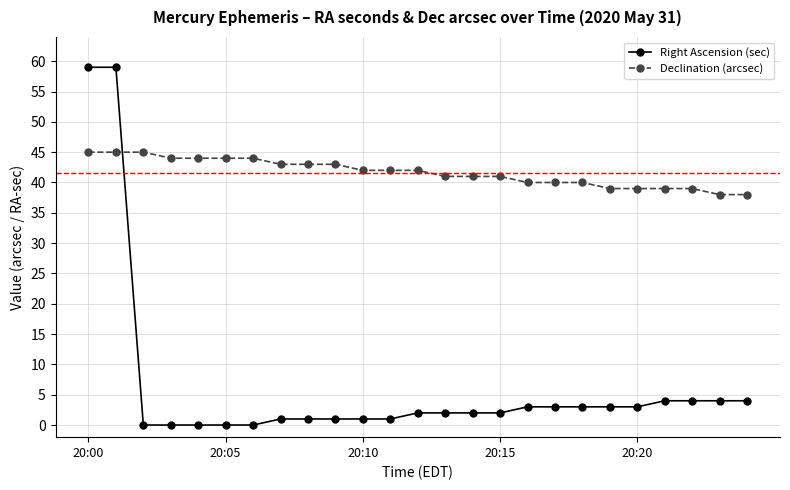

Which series has the largest total across all categories?

Declination (arcsec)